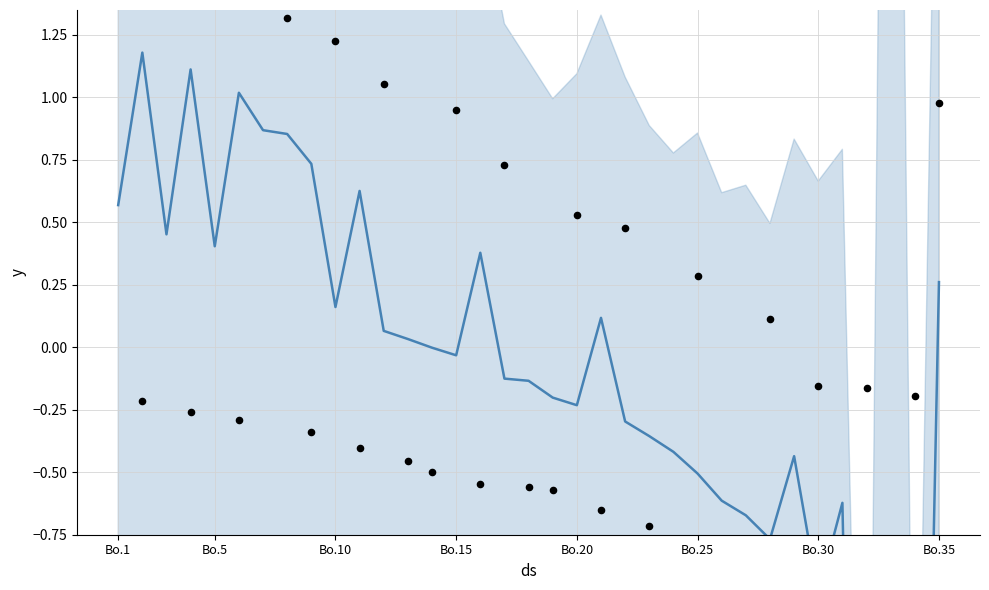

Is the value of trend at 18 greater than the value of player ratings at 20?

Yes